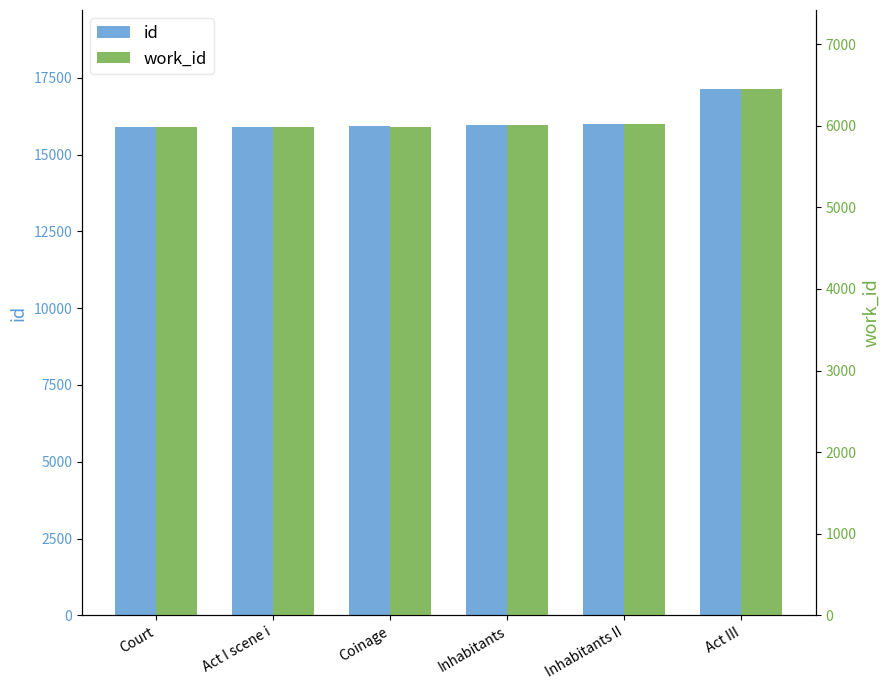

The value of id at Act I scene i is 24702. True or false?

False